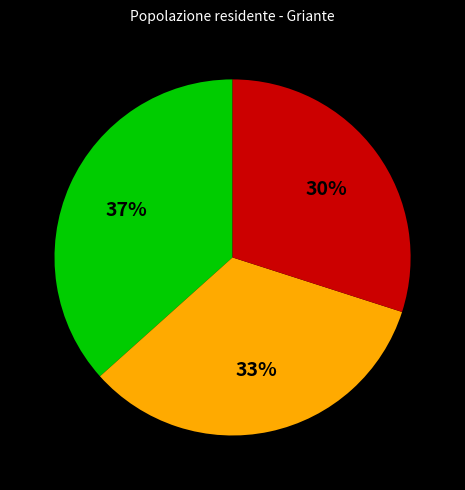

Is there a majority slice in this chart?

No